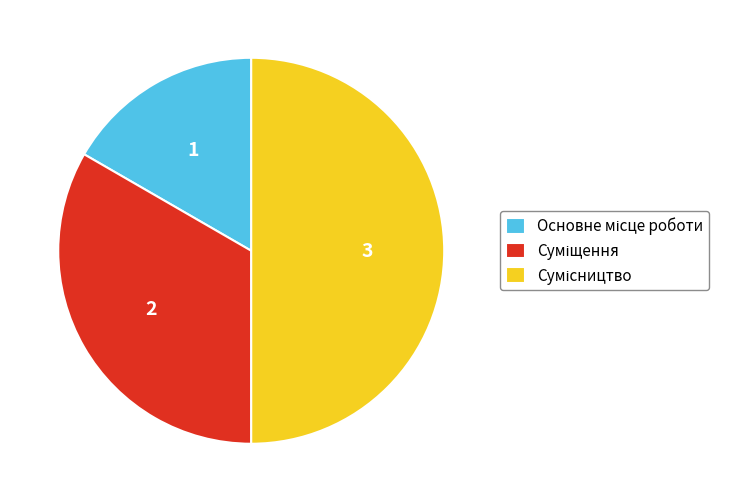

Is Суміщення the majority of the pie?

No